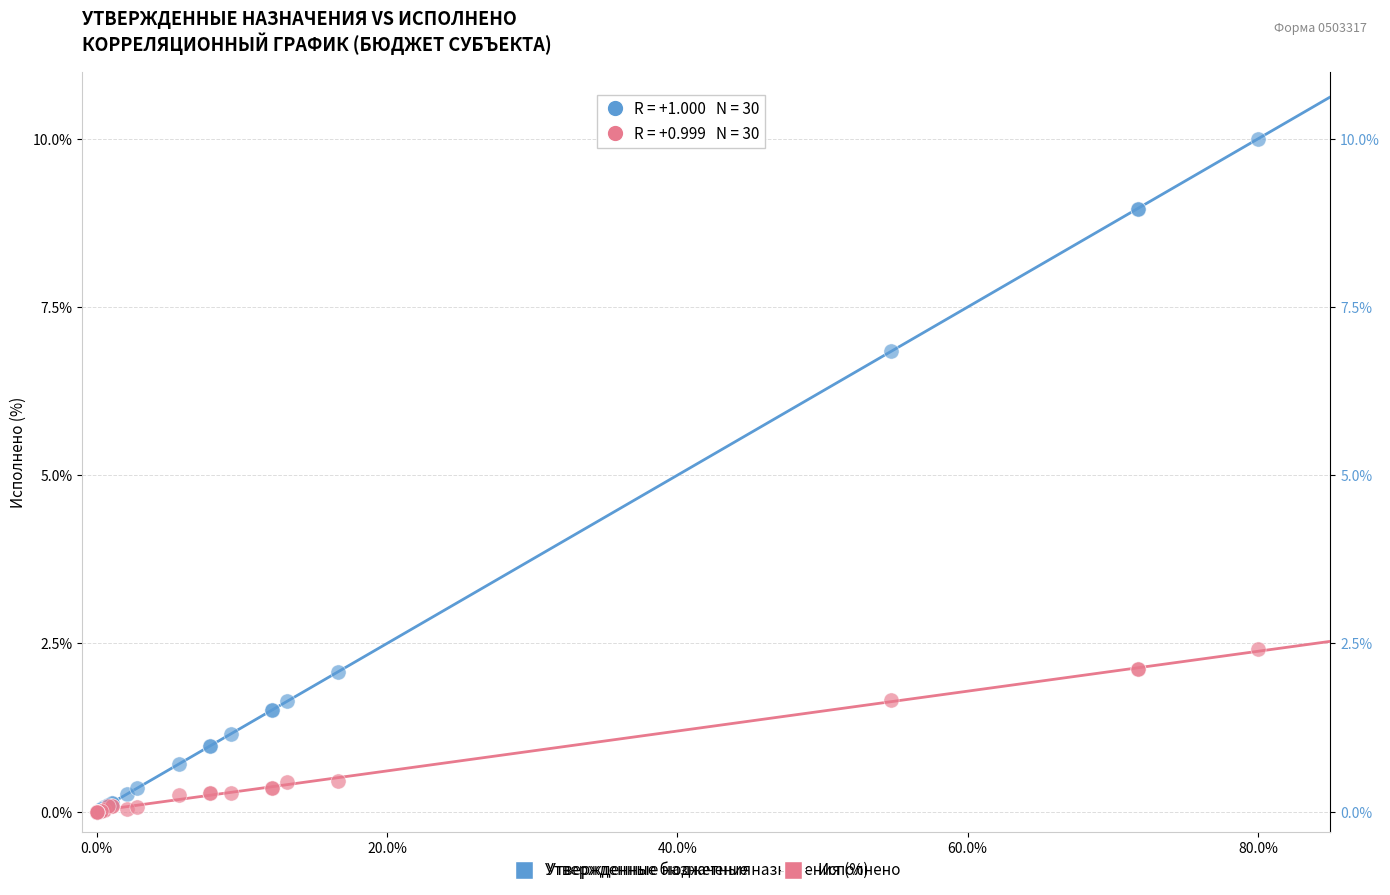

Across all series, what Y value is closest to 5?

6.8